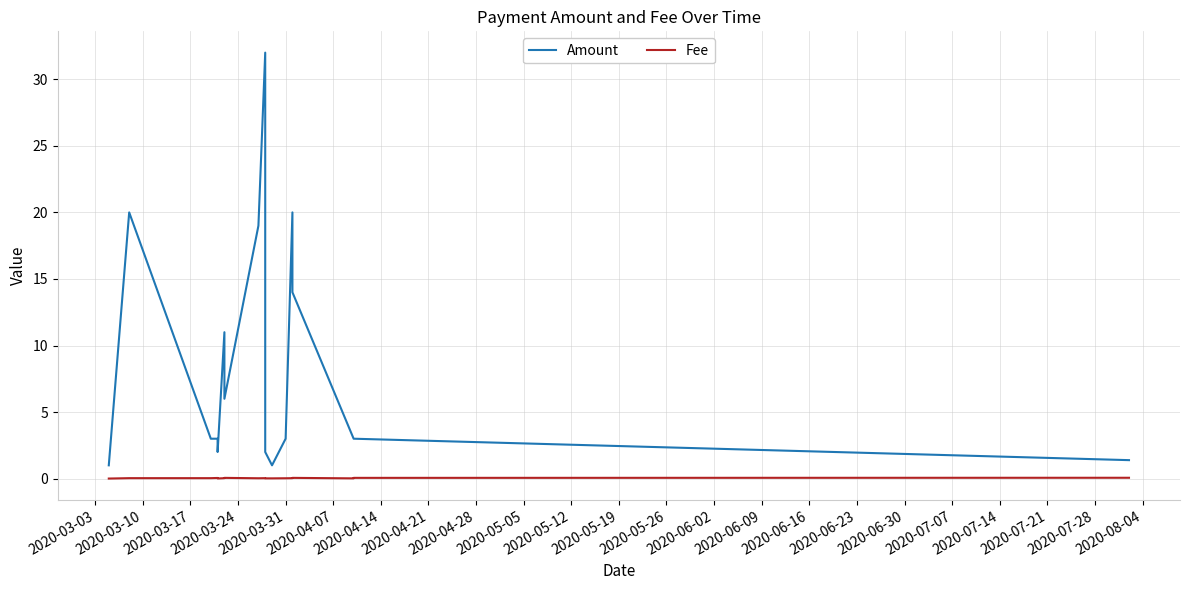

True or false: Fee and Amount intersect in this chart.

False